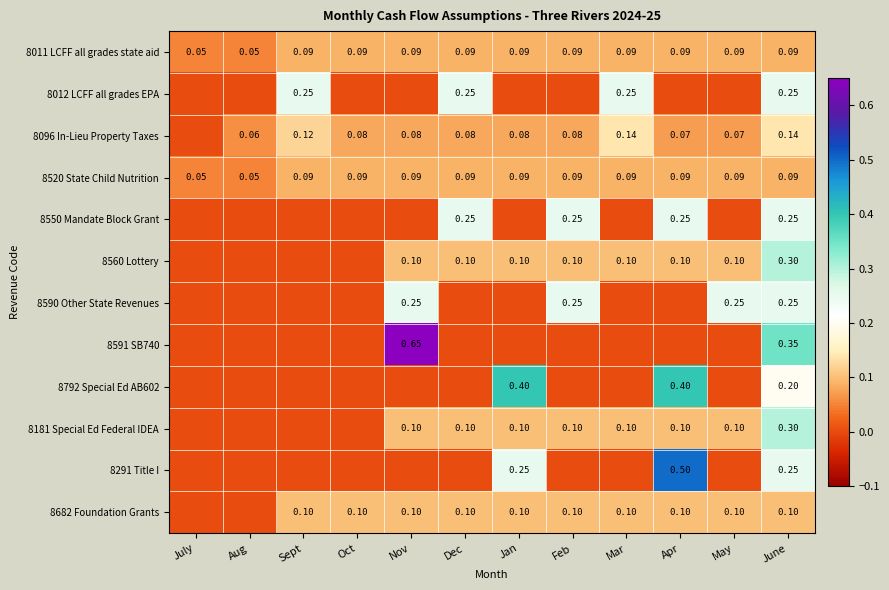

Is the value of 8096 In-Lieu Property Taxes at Mar greater than the value of 8011 LCFF all grades state aid at Feb?

Yes